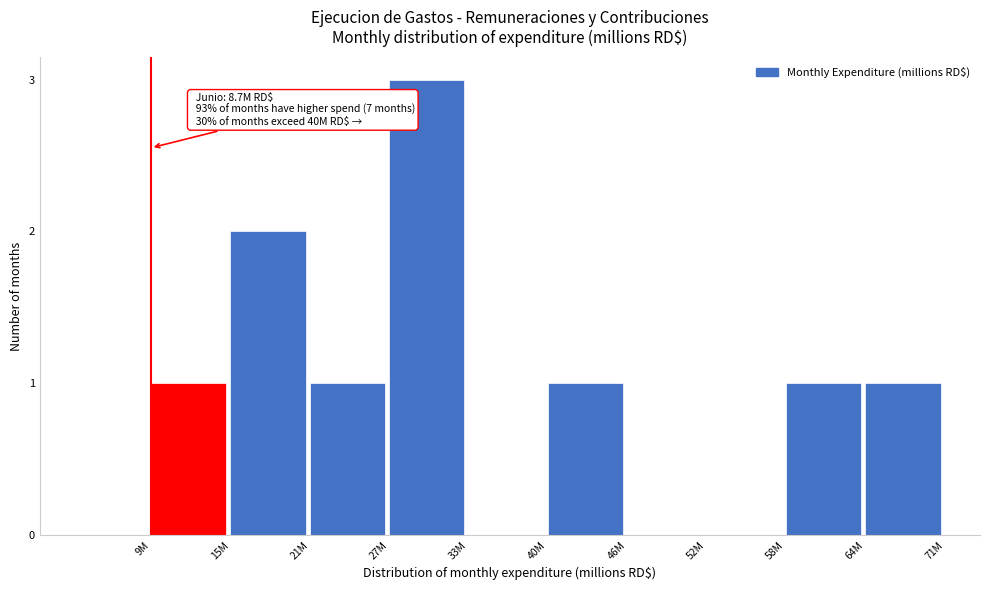

Reading right to left, what are all the values shown in this chart?

64M=1	58M=1	52M=0	46M=0	40M=1	33M=0	27M=3	21M=1	15M=2	9M=1